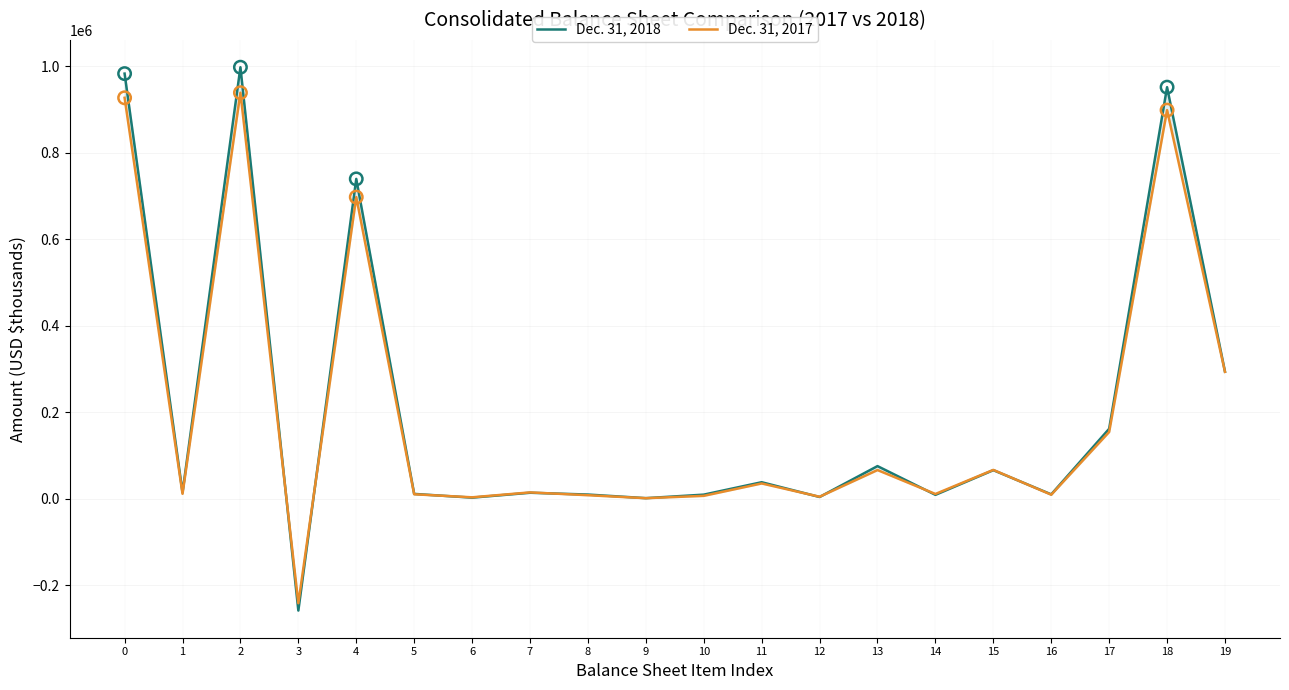

At which category is the sum across all series the highest?

2